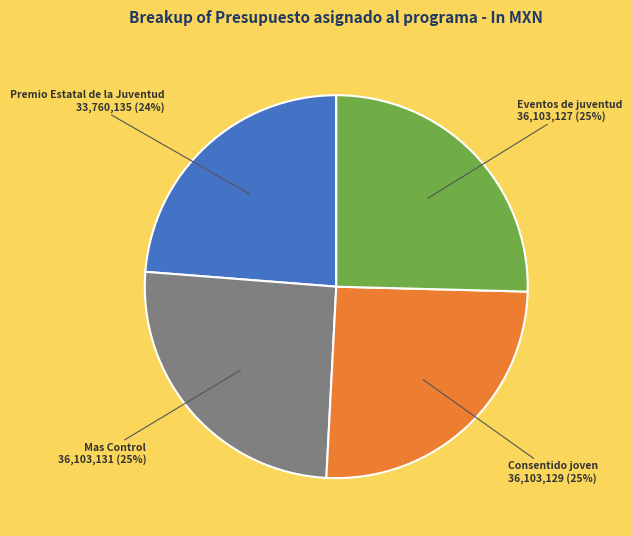

Is there any slice that represents more than half of the pie?

No